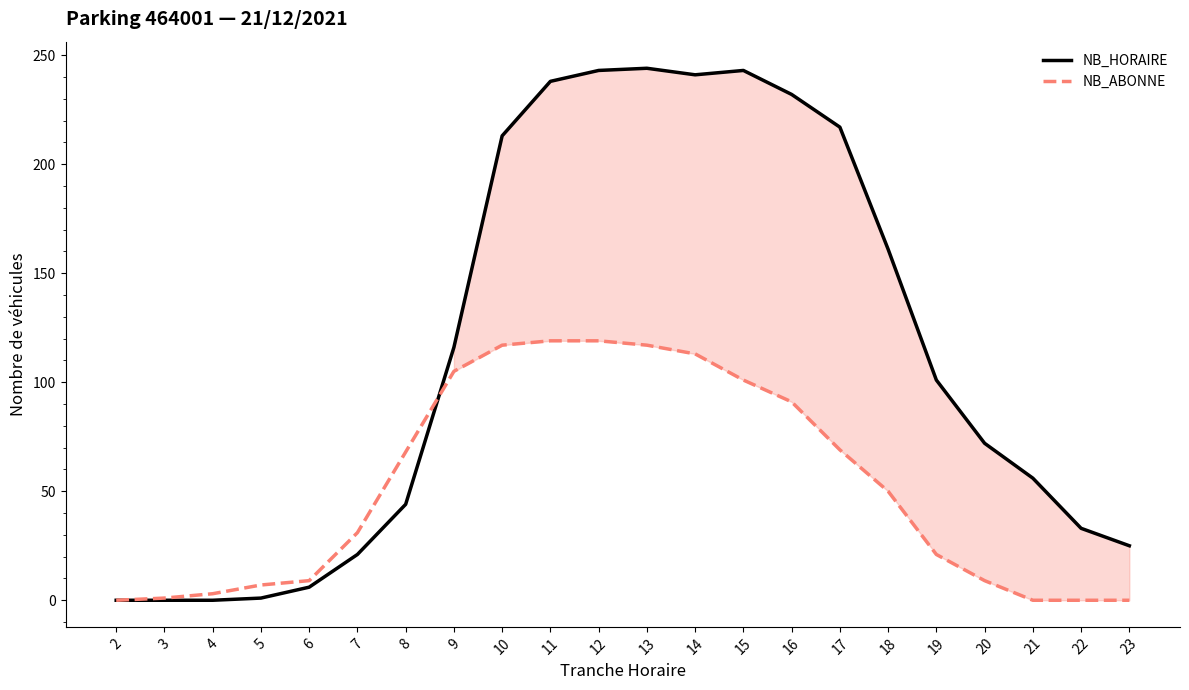

The value of NB_ABONNE at 2 is 75. True or false?

False